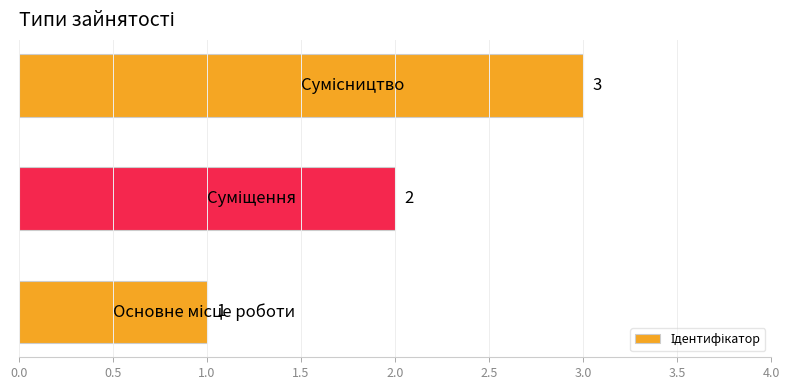

What is the average value?

2